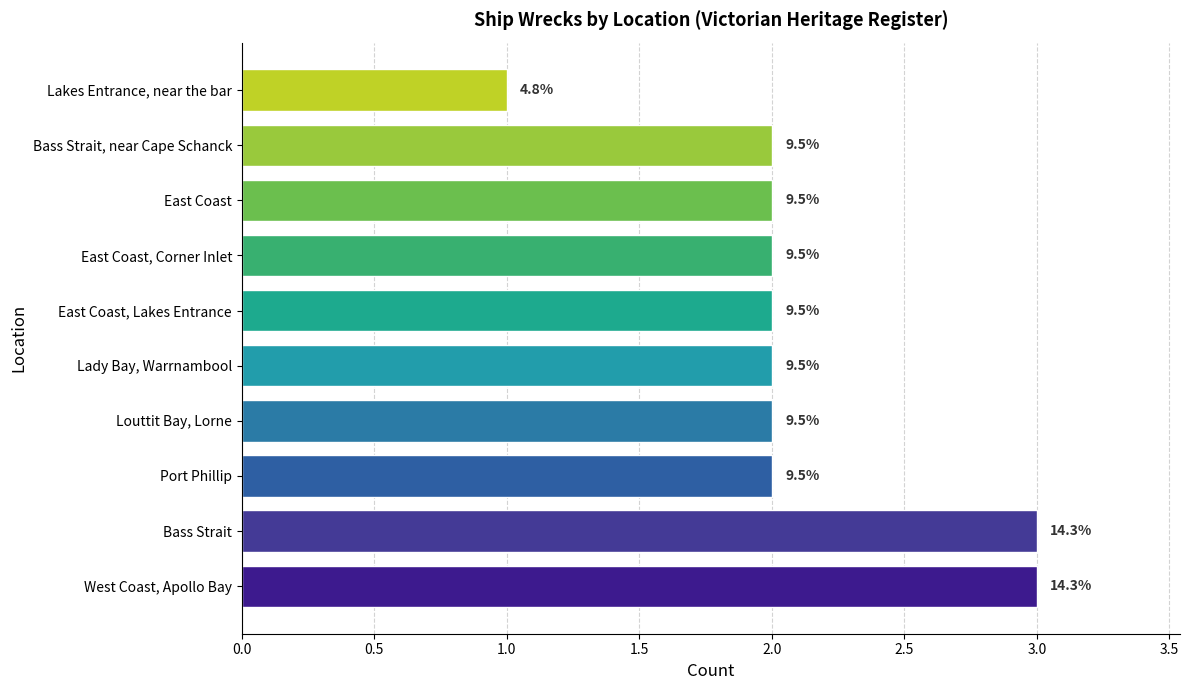

Does the chart contain any negative values?

No